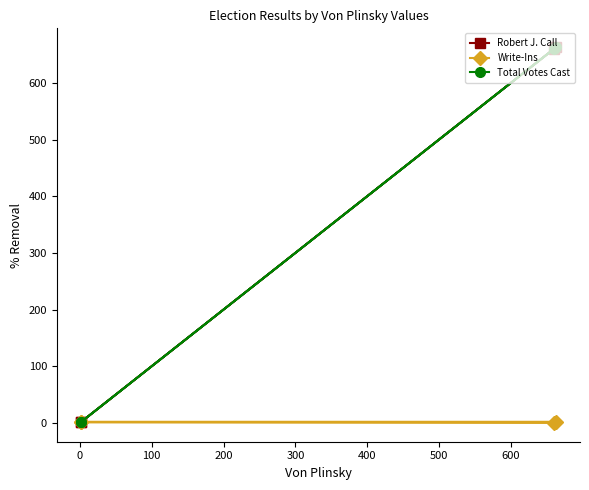

Which has a higher value, 200 or 100?

200